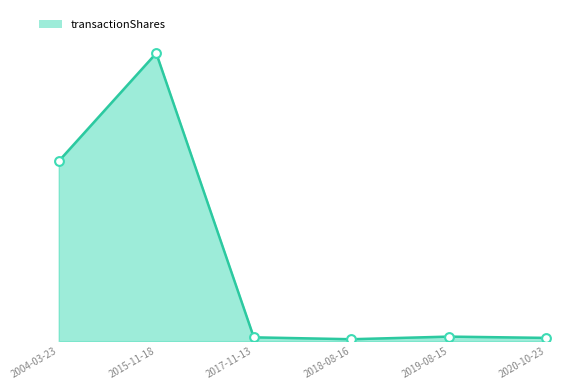

Which has a higher value, 2015-11-18 or 2019-08-15?

2015-11-18